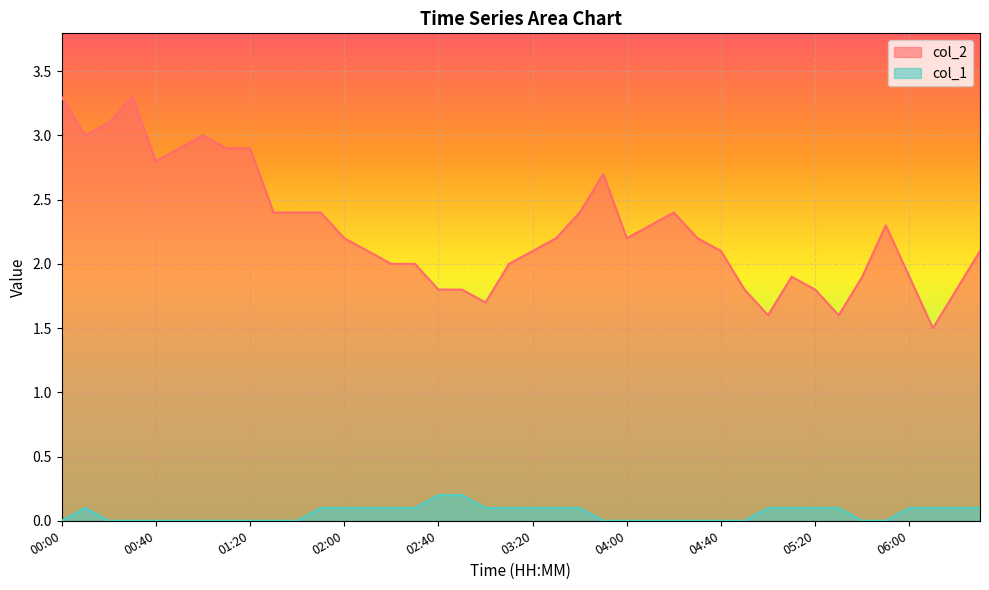

Which series has the widest spread of values?

col_2